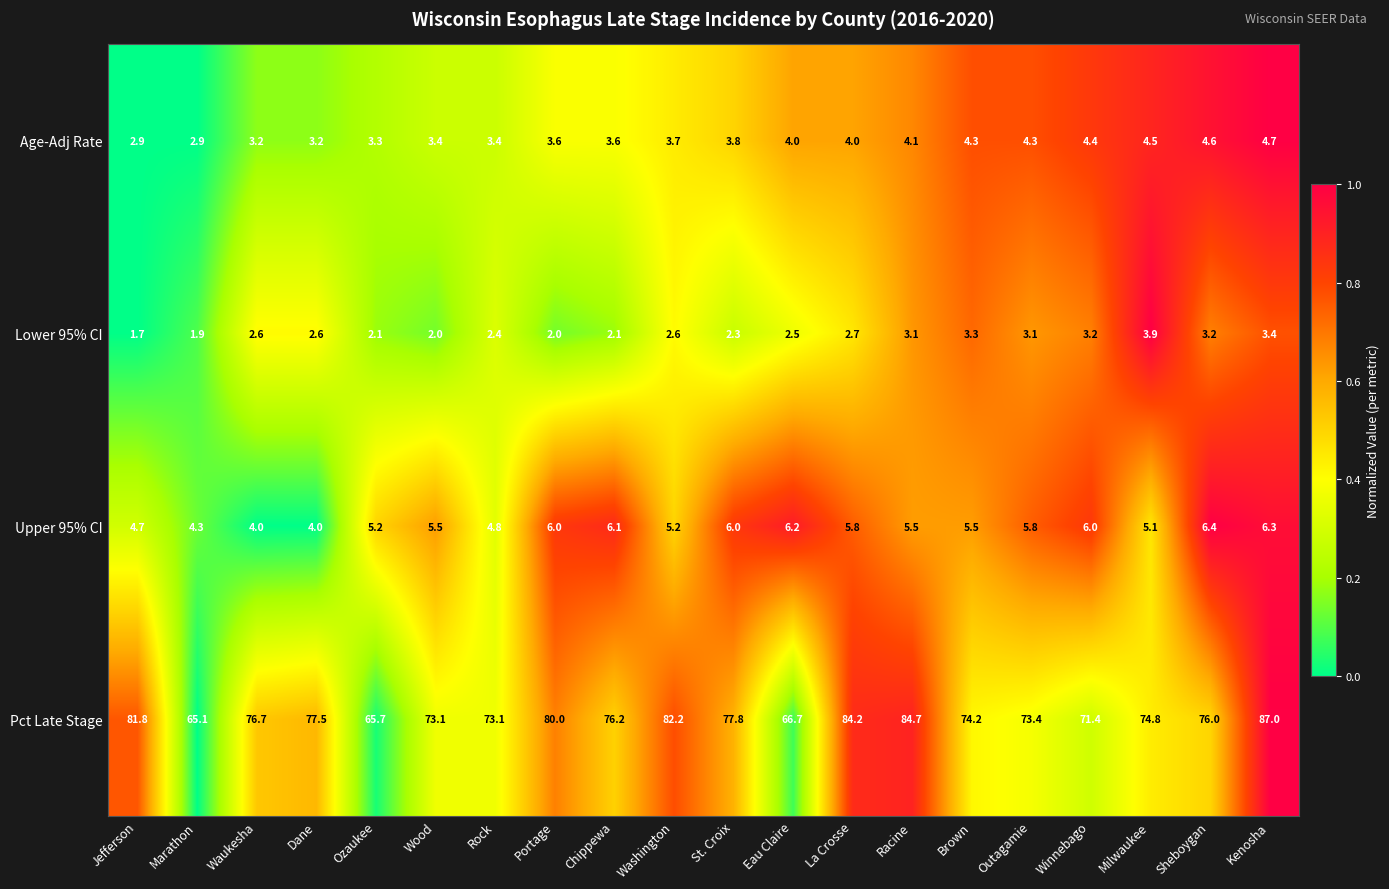

Which category has the lowest value across all series?

Jefferson